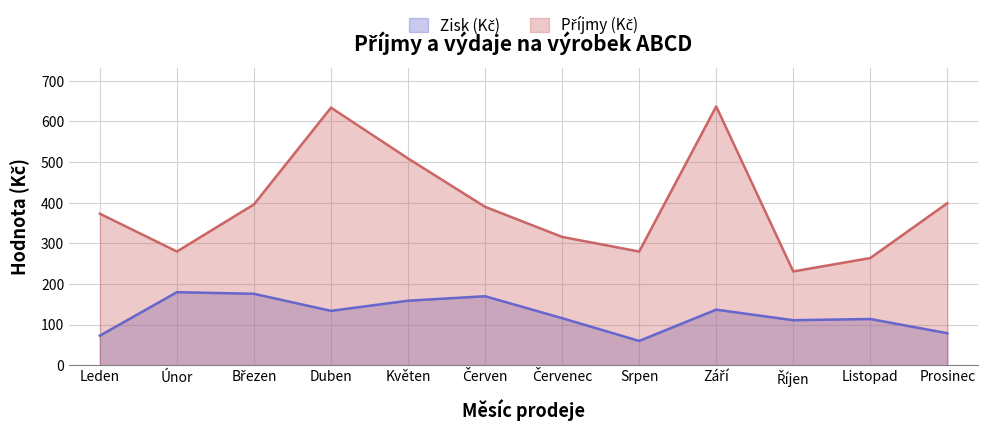

Which series has the widest spread of values?

Příjmy (Kč)